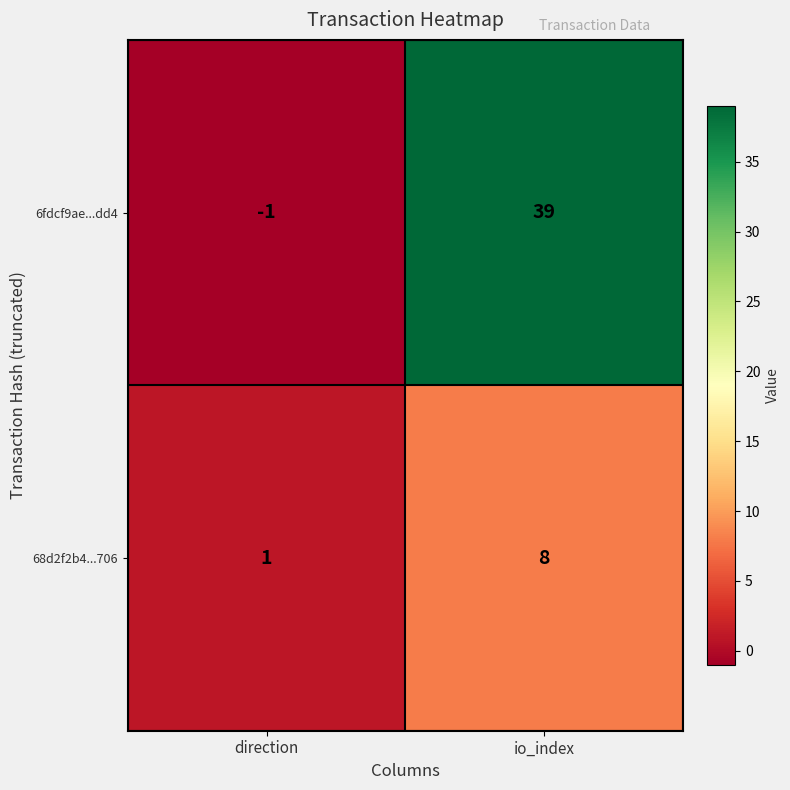

Rank the series by their maximum value, from lowest to highest.

68d2f2b4...706, 6fdcf9ae...dd4